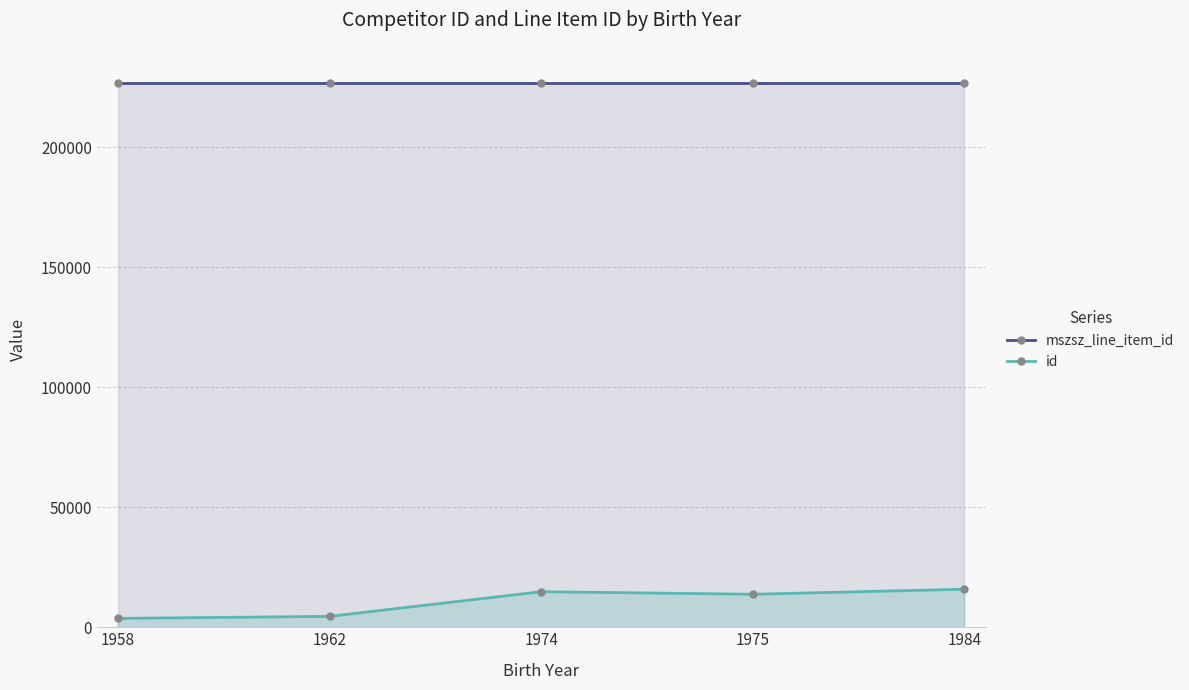

Which series has the largest range (max minus min)?

id